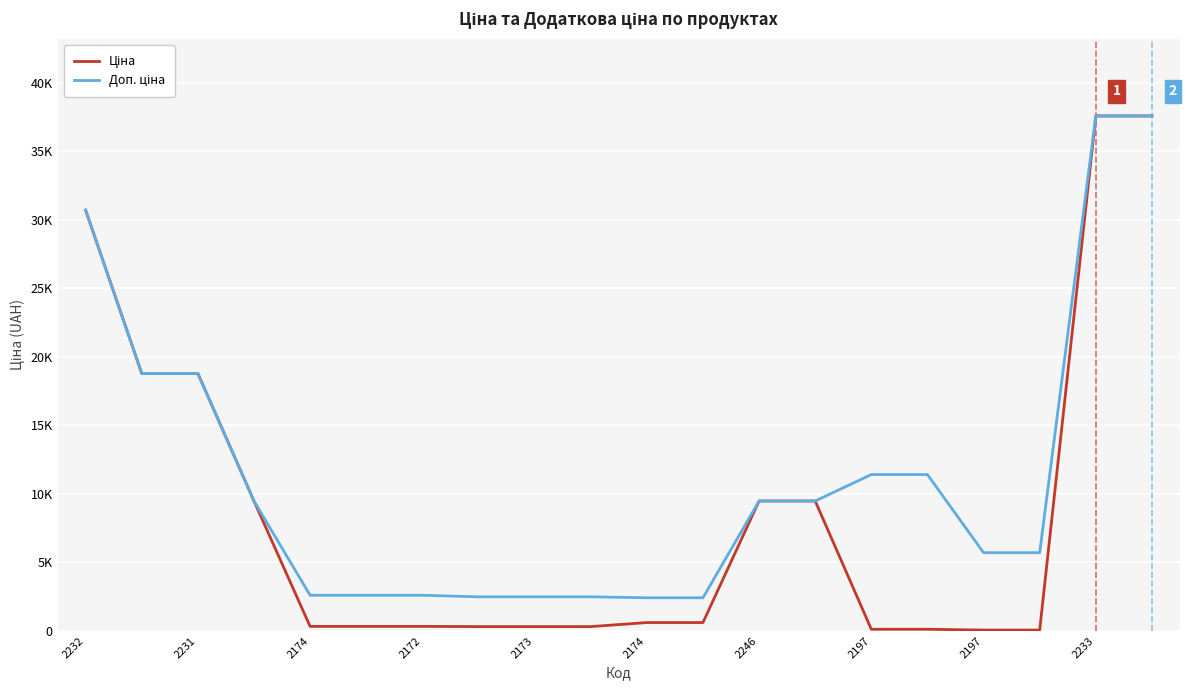

Reading left to right, list all the values displayed in this chart.

Ціна: 30717.1	18796.8	18796.8	9480.1	324.8	324.8	324.8	310.3	310.3	310.3	603.7	603.7	9480.1	9480.1	114.1	114.1	57.0	57.0	37593.6	37593.6
Доп. ціна: 30717.1	18796.8	18796.8	9480.1	2598.3	2598.3	2598.3	2482.4	2482.4	2482.4	2414.8	2414.8	9480.1	9480.1	11410.0	11410.0	5705.0	5705.0	37593.6	37593.6